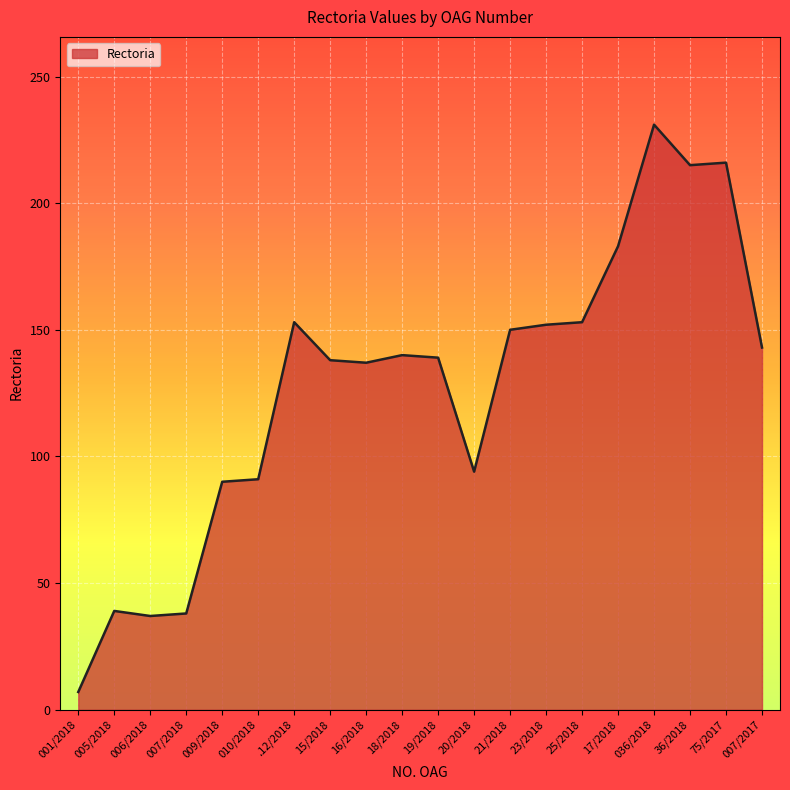

Where is the data nearest to the value 119?

16/2018